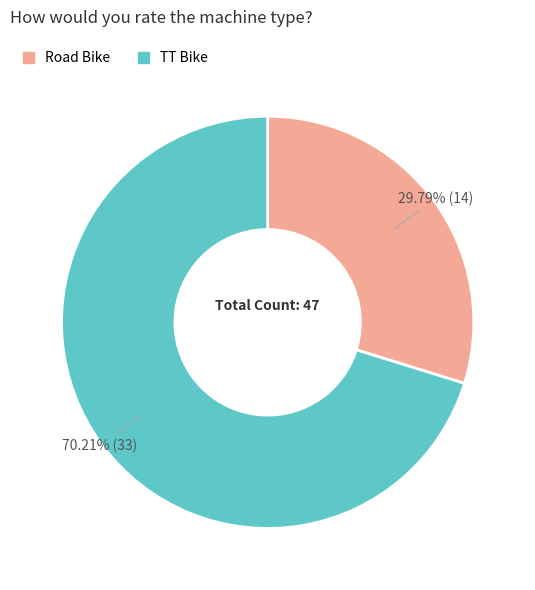

What percentage do TT Bike and Road Bike together represent?

100.0%